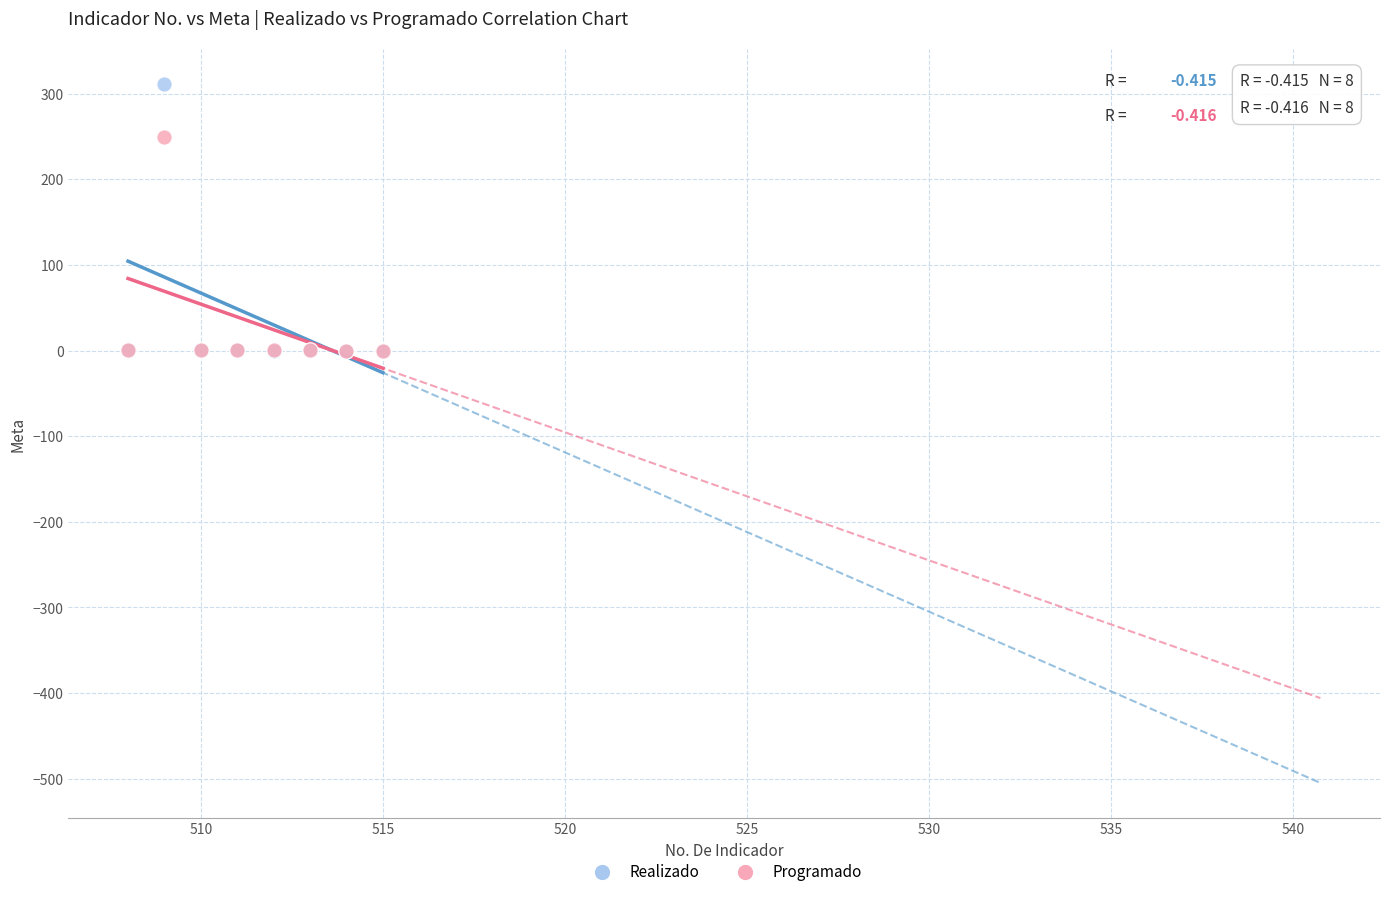

Across all series, what Y value is closest to 155?

250